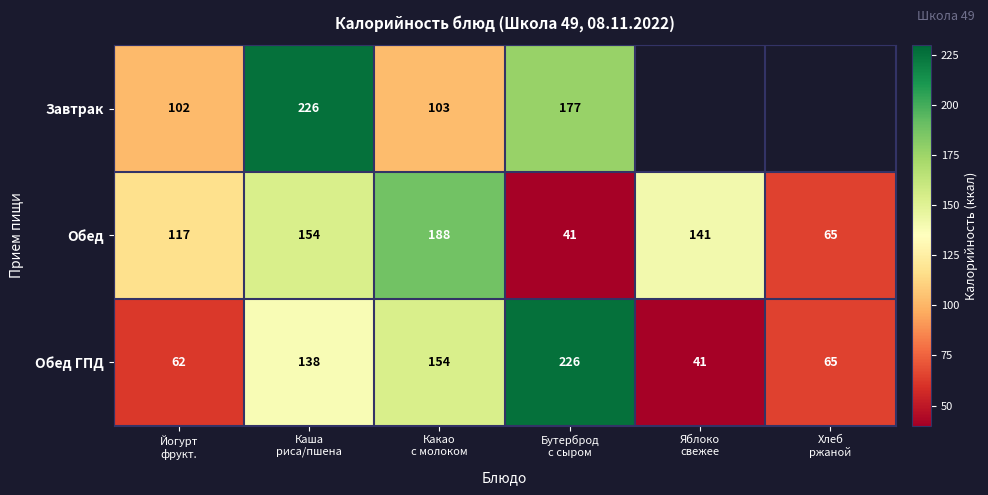

What is the average value of the Обед series?

118